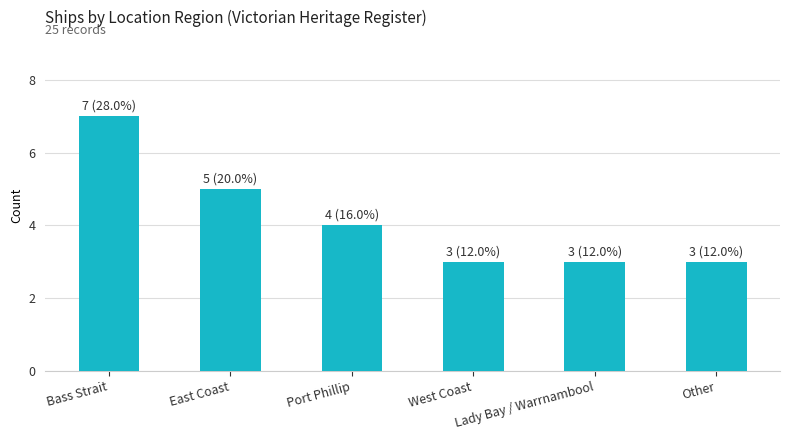

How many values are between 3 and 5?

5